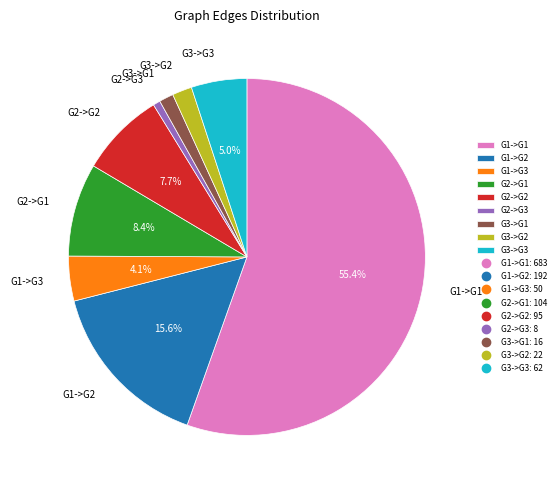

Is there a majority slice in this chart?

Yes